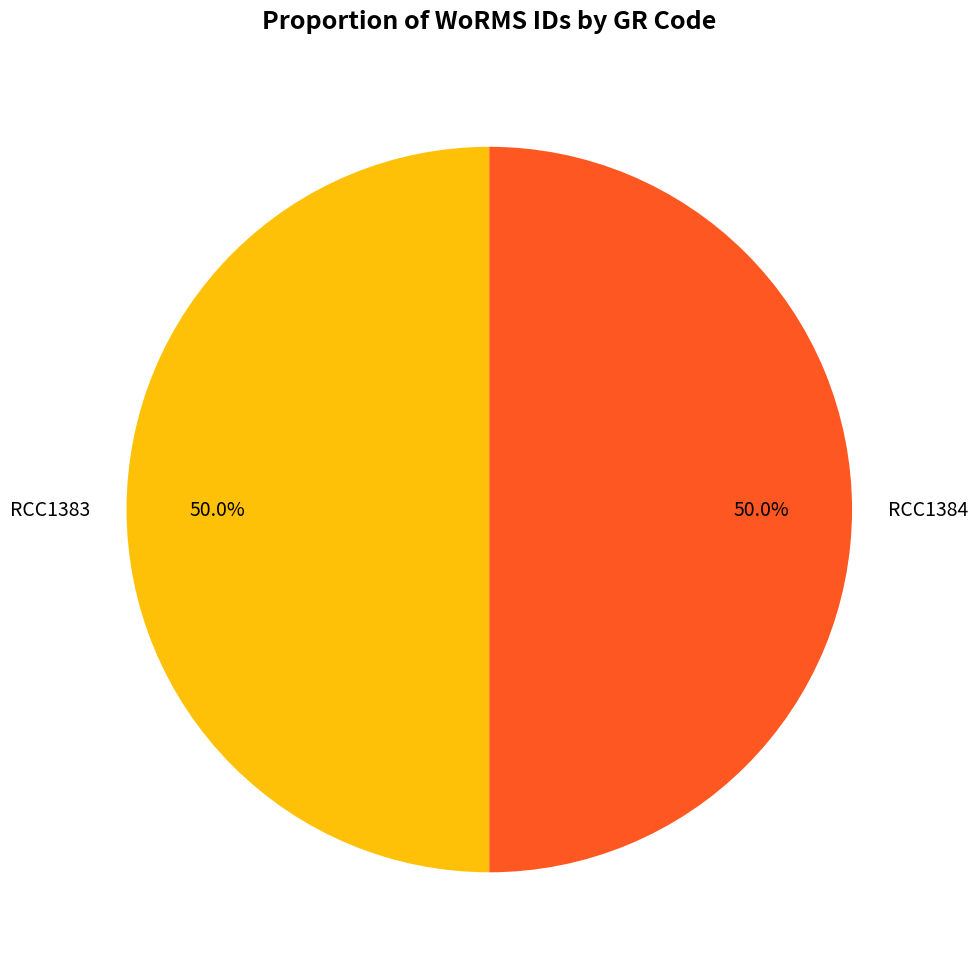

Approximately how many times larger is the value at RCC1383 compared to RCC1384?

1.0